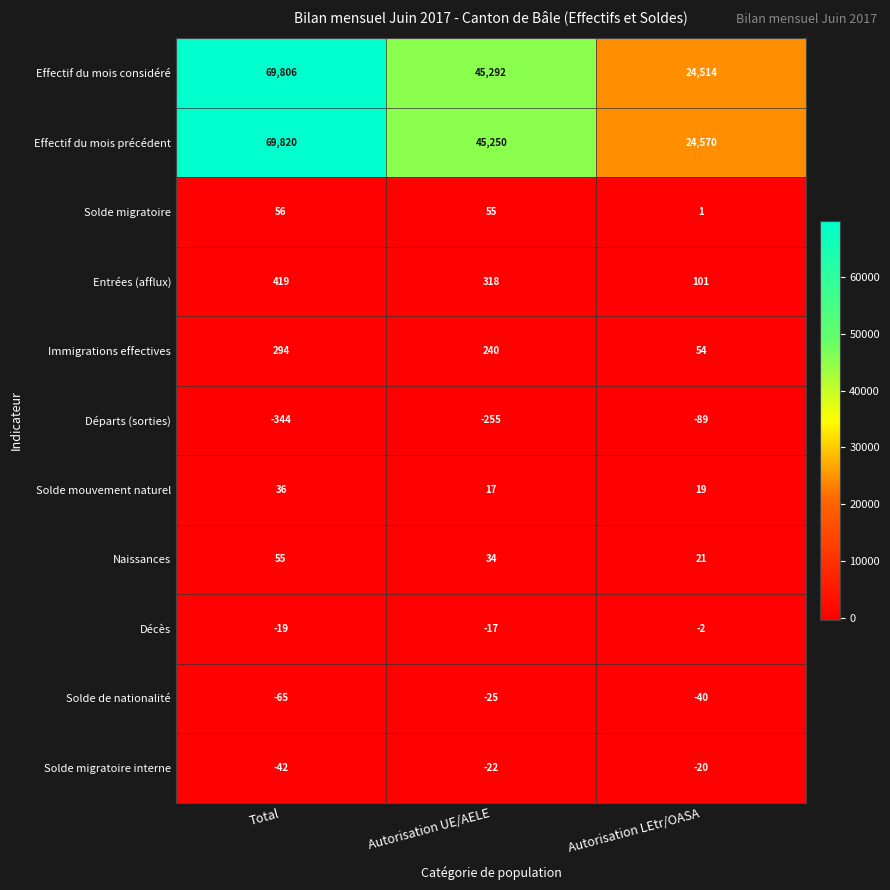

Which series has the largest total across all categories?

Effectif du mois précédent